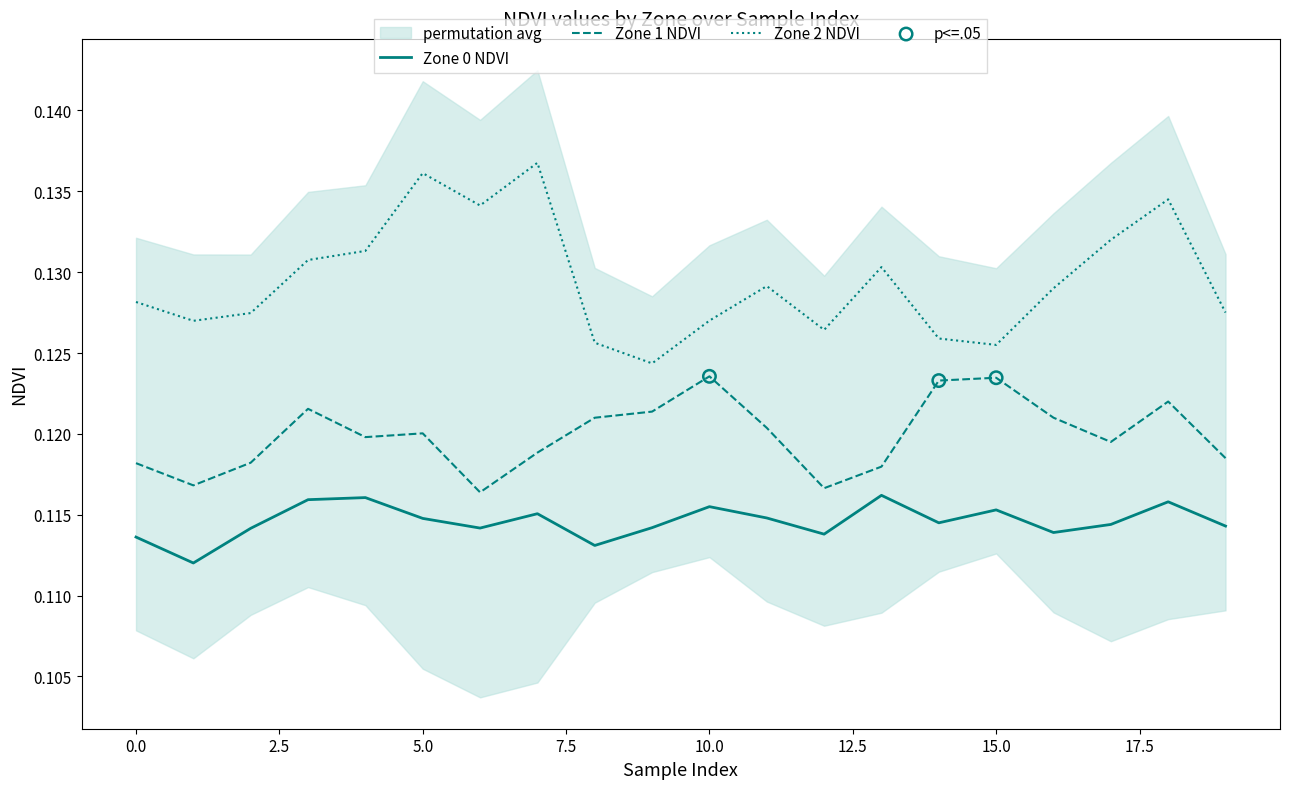

Which series reaches the minimum Y coordinate?

Zone 0 NDVI